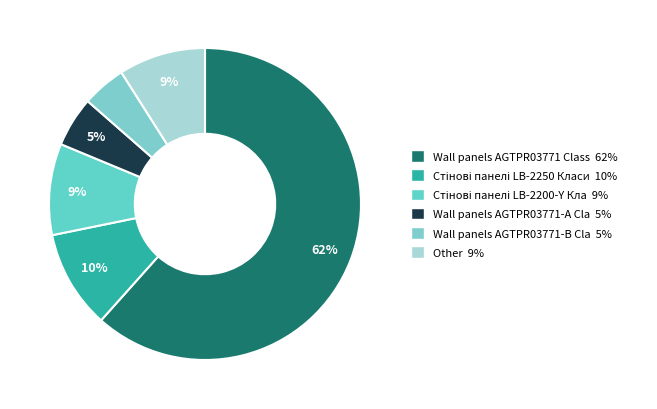

How many slices are in this pie chart?

6